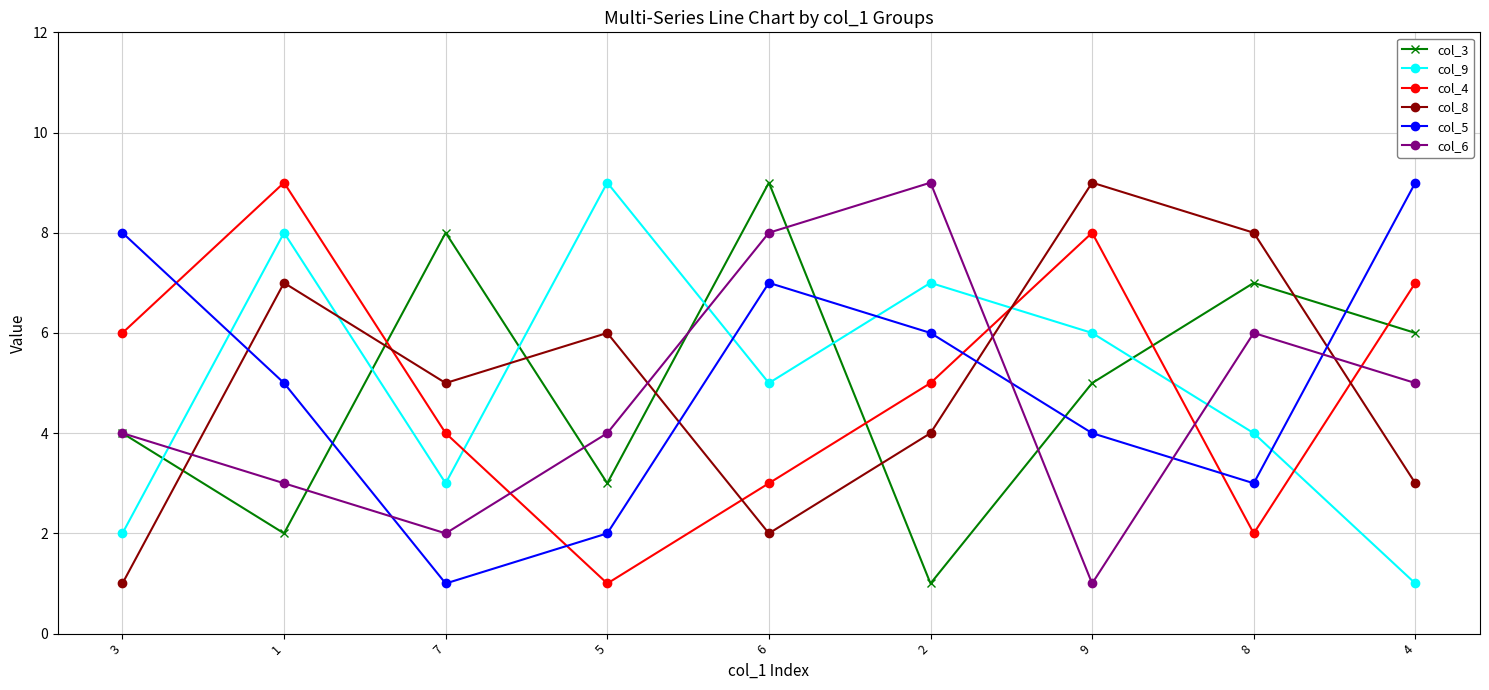

Rank the series at 8 from lowest to highest value.

col_4, col_5, col_9, col_6, col_3, col_8